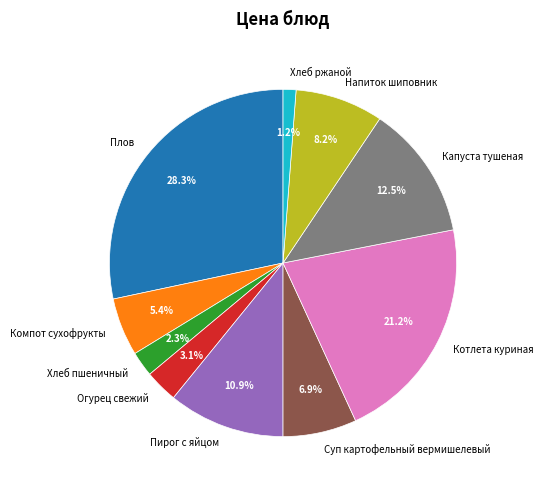

What percentage is the Огурец свежий slice, to the nearest percent?

3%